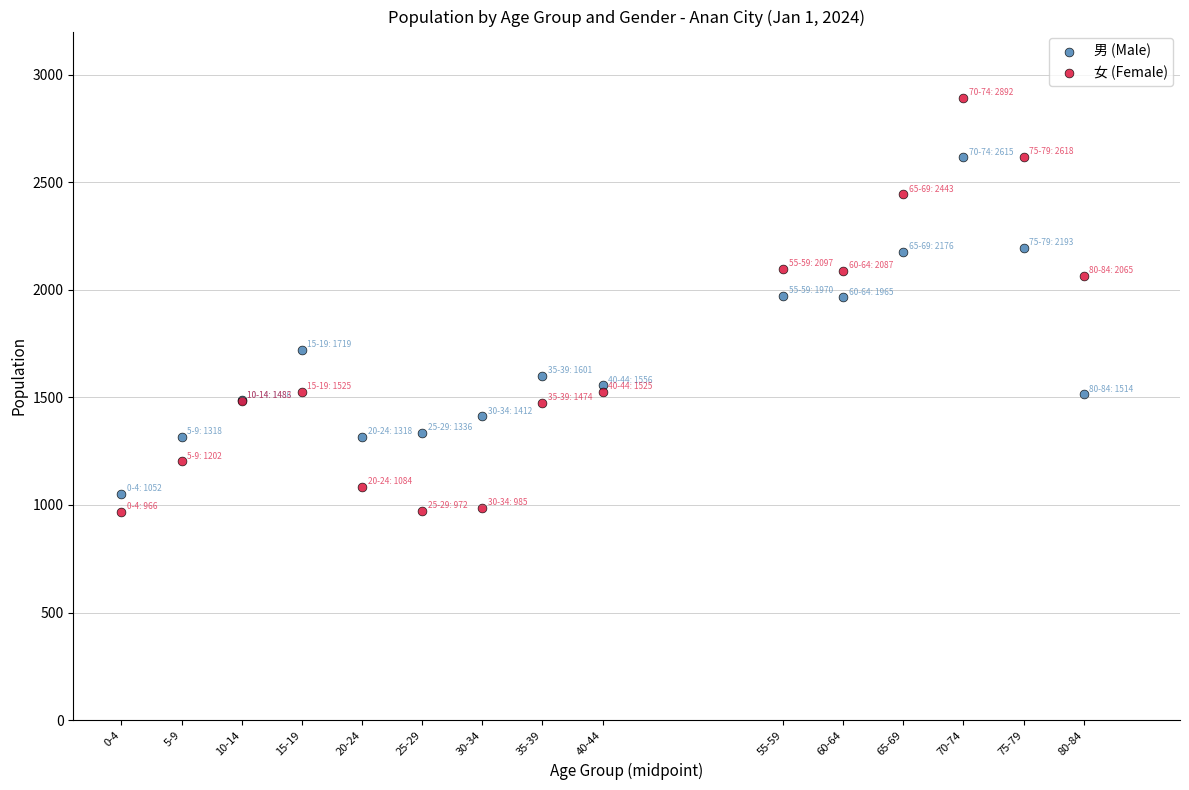

Which series reaches the minimum Y coordinate?

女 (Female)